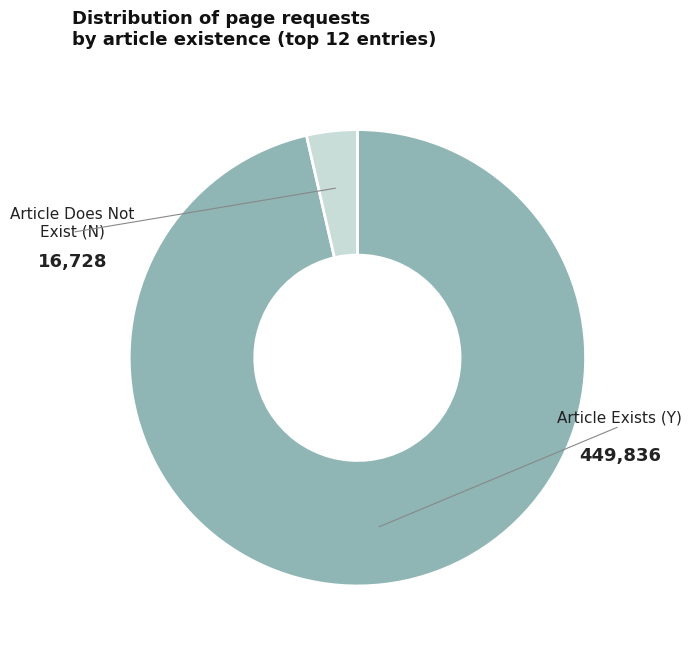

Does any single category account for the majority?

Yes